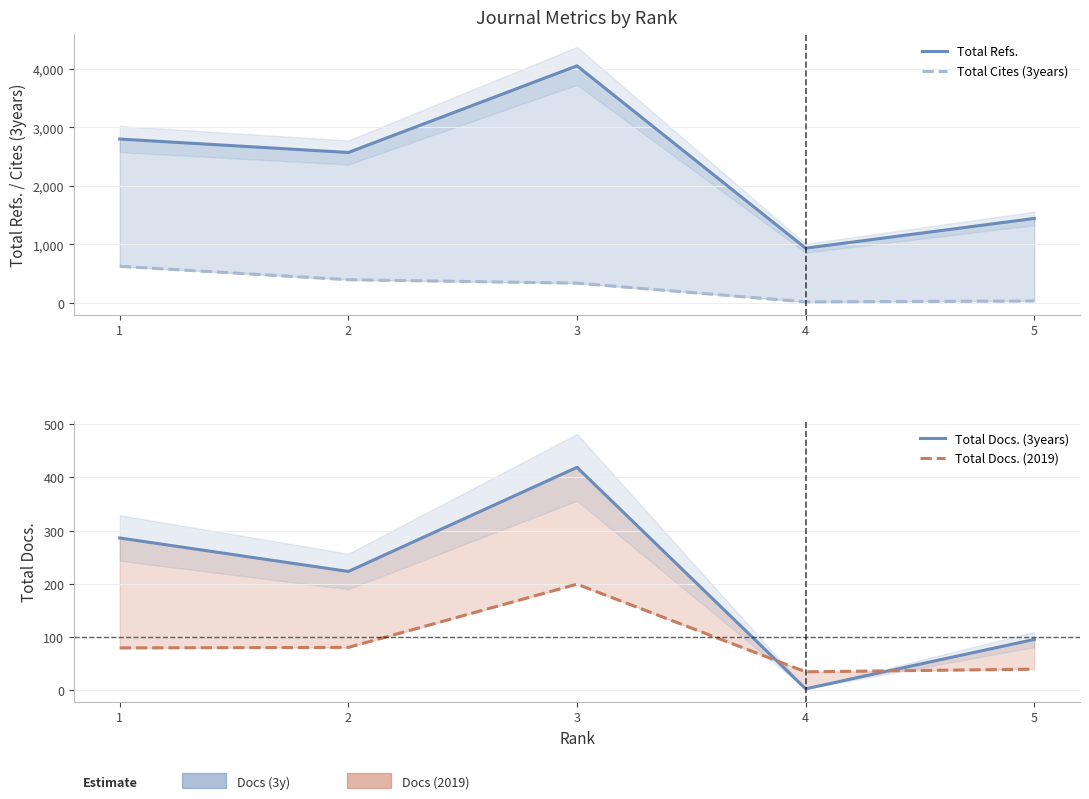

Does the chart have visible grid lines?

Yes